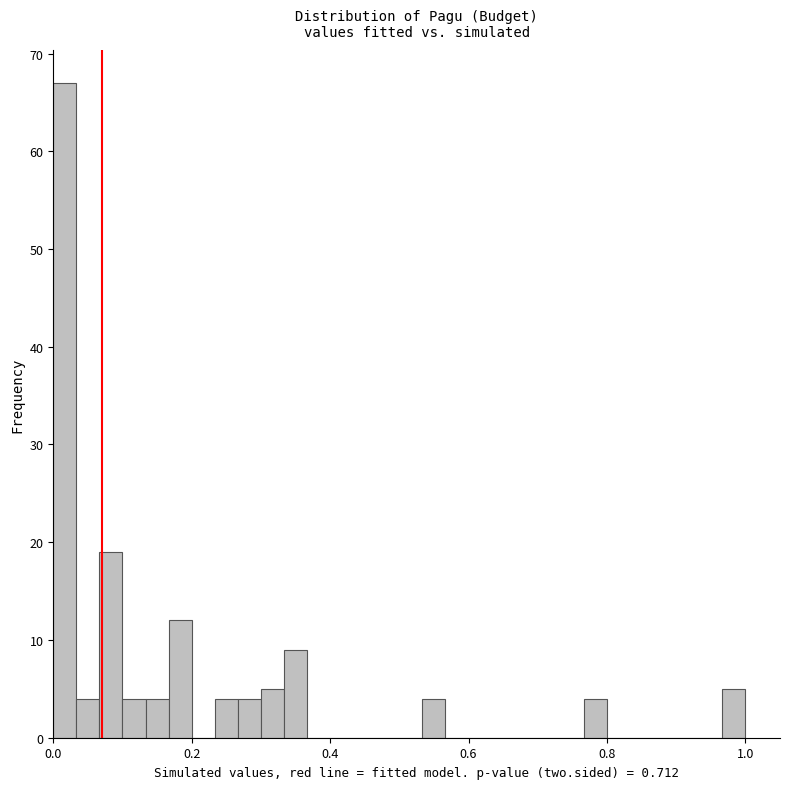

Read against the x-axis, roughly where is the centre of the tallest bar?

0.02